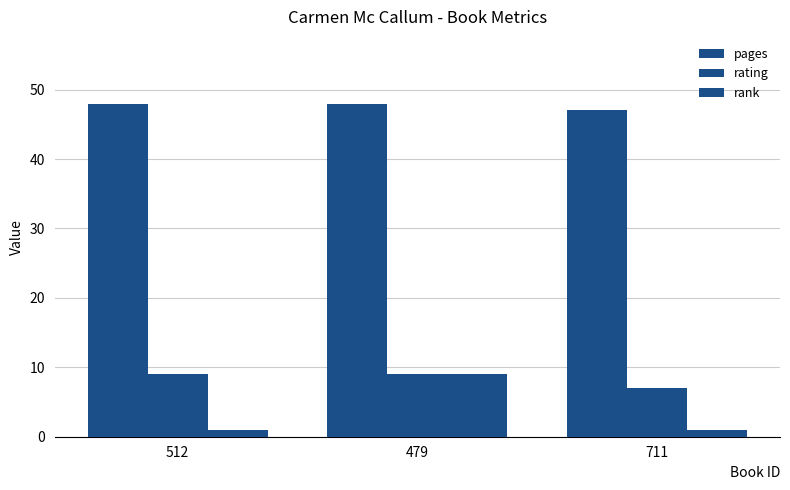

How many bars are there in total?

9